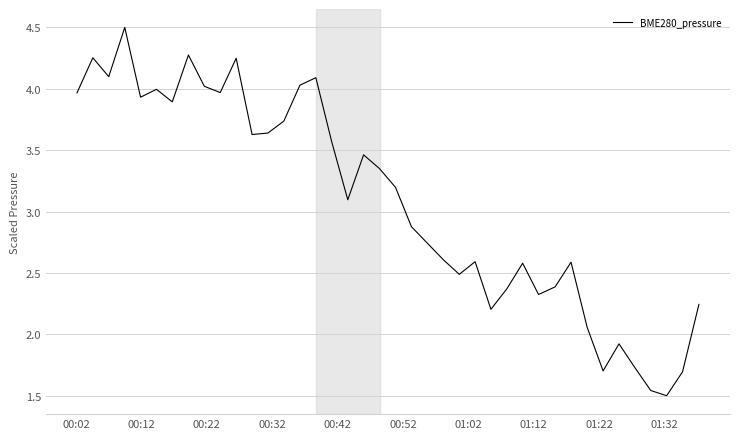

What is the difference between the maximum and minimum values?

3.0